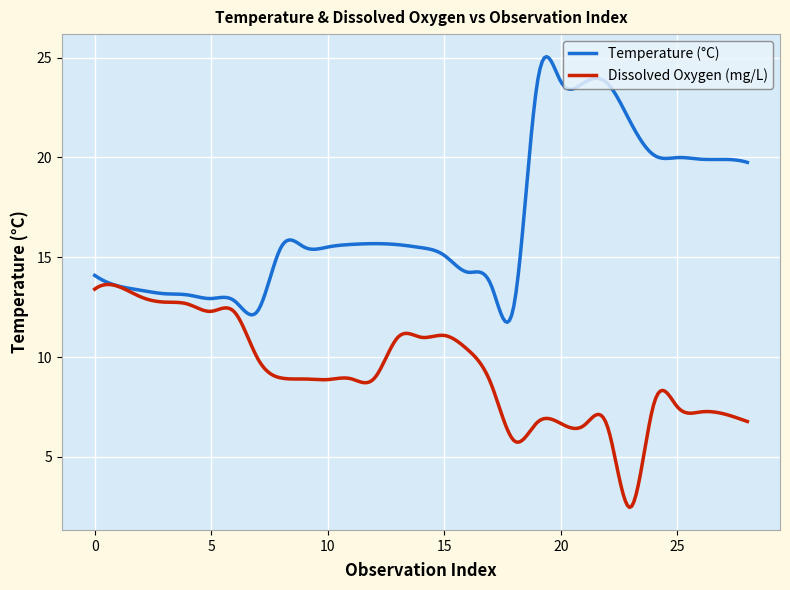

Rank the series by their maximum value, from lowest to highest.

Dissolved Oxygen (mg/L), Temperature (°C)